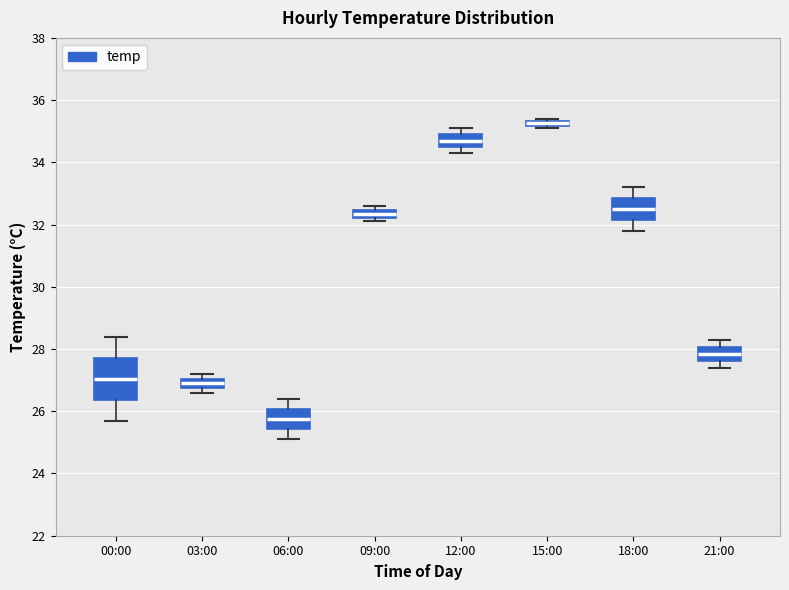

Which box is the tallest, from its lower edge to its upper edge?

00:00